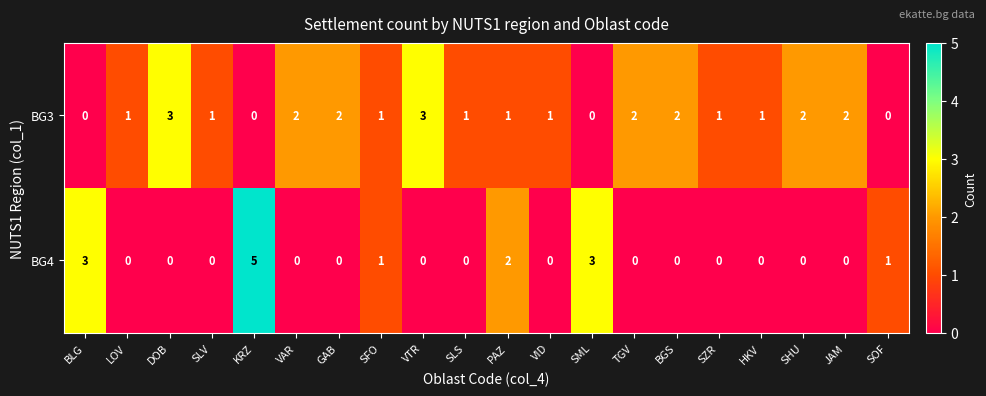

Which series has the largest total across all categories?

BG3